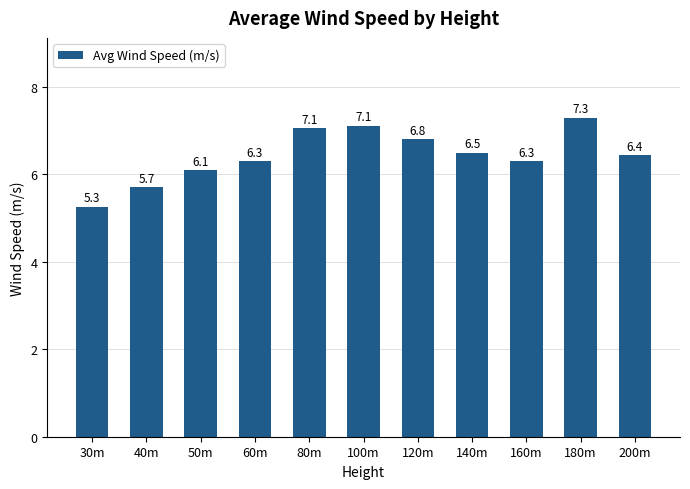

What is the sum of all values?

70.8